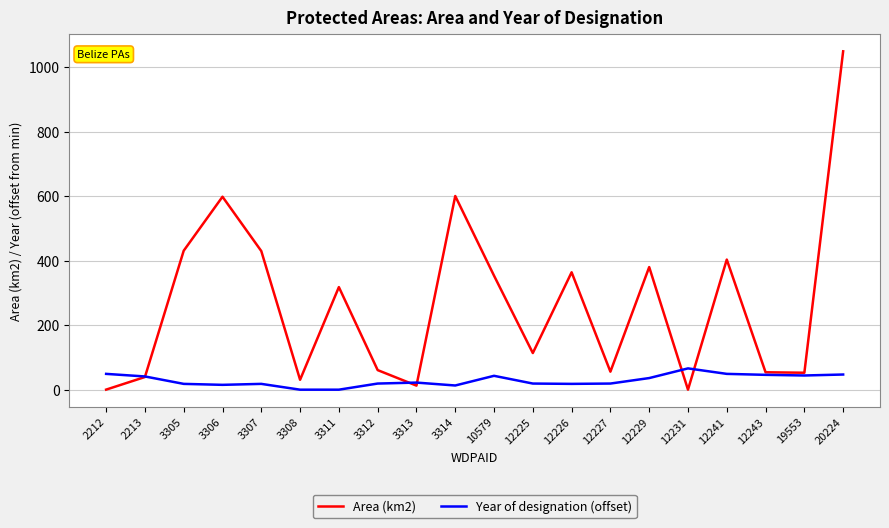

What is the highest value of the Year of designation (offset) series?

66.0